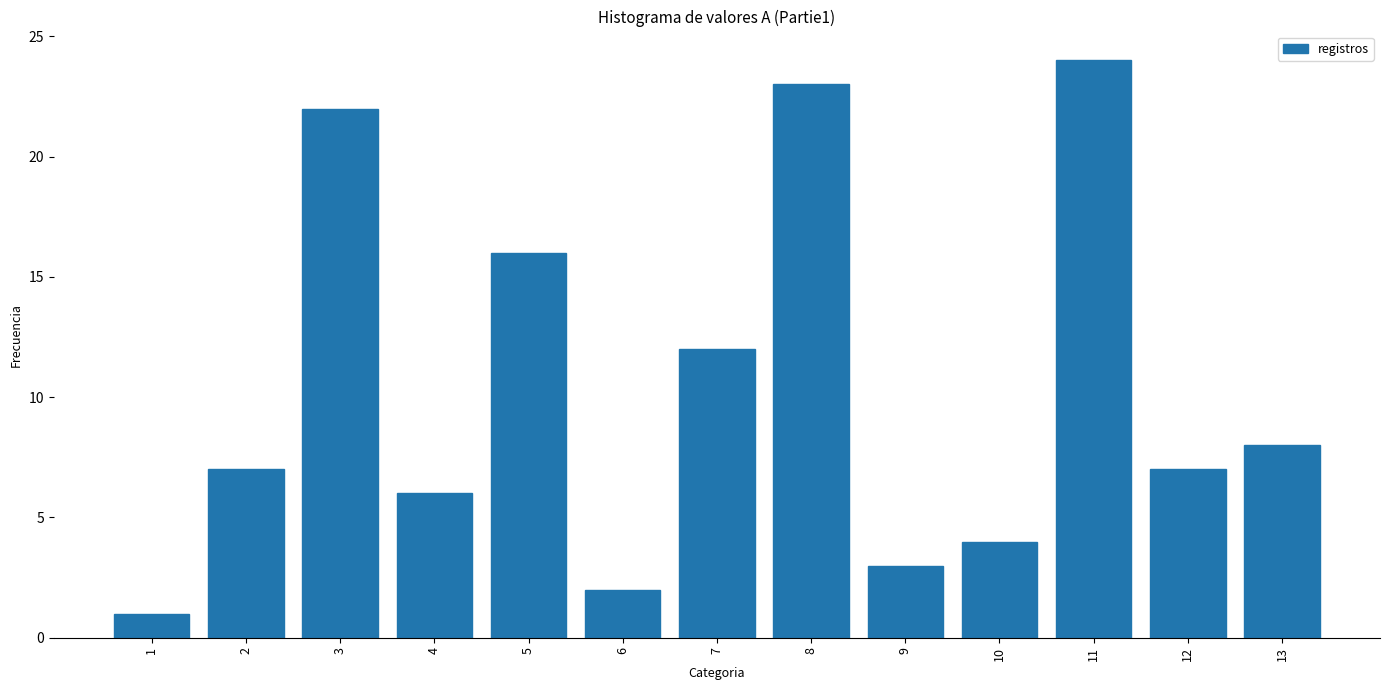

What is the ratio of the value at 11 to the value at 12?

3.4